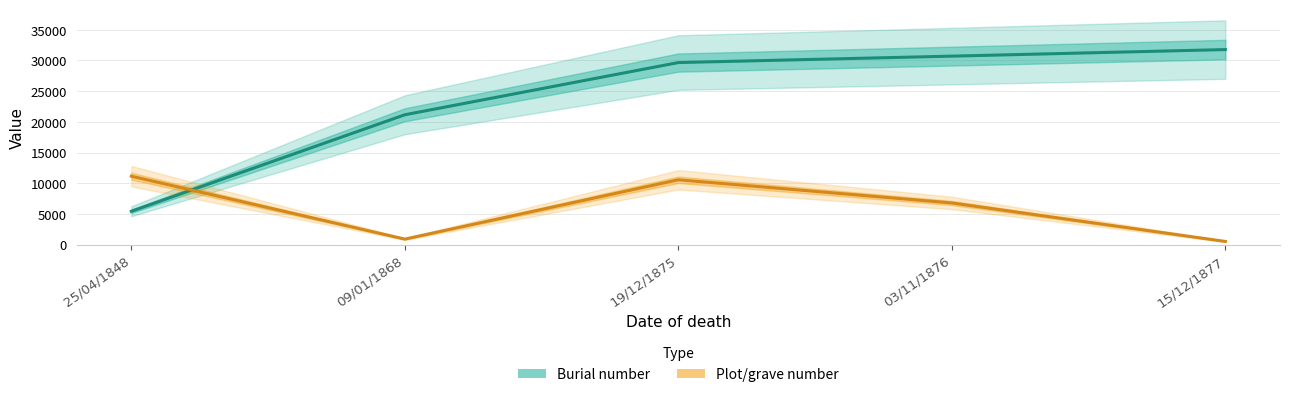

Is it true that Plot/grave number equals 10561 at 19/12/1875?

True